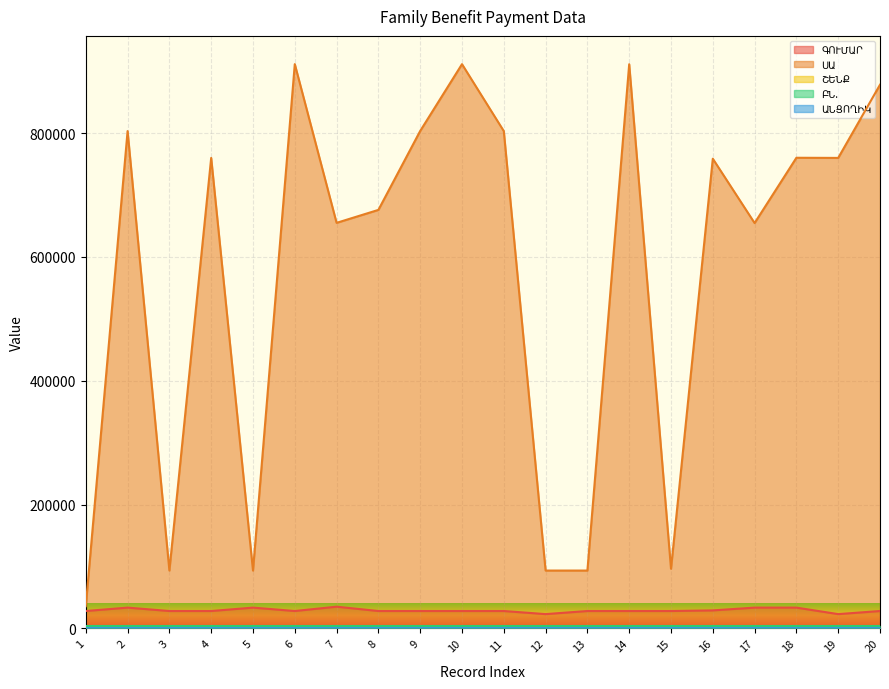

Which category has the highest value in the ՍԱ series?

6